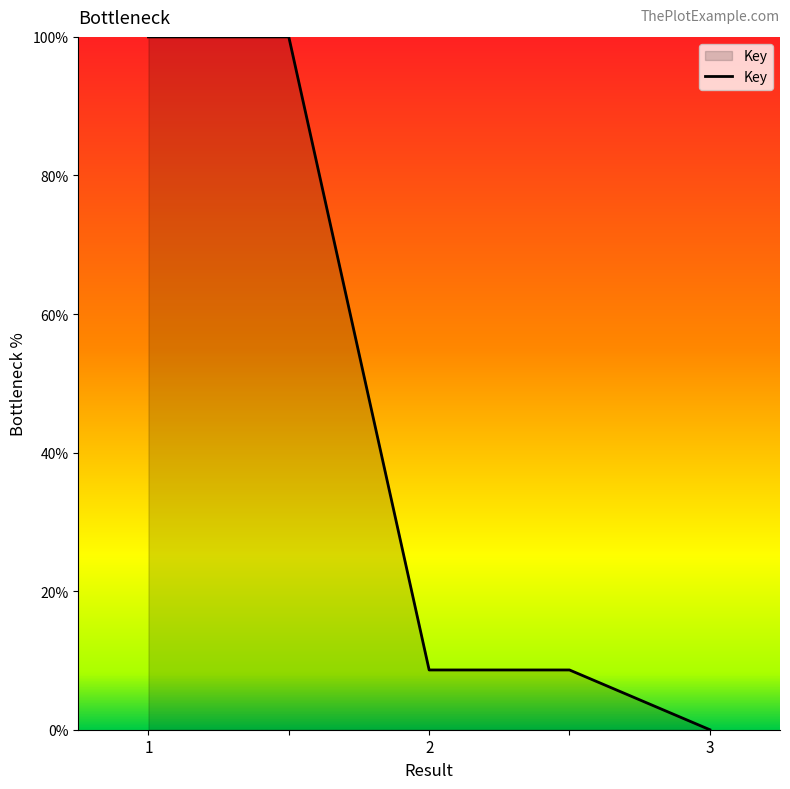

What is the difference between the second highest and second lowest values?

91.4